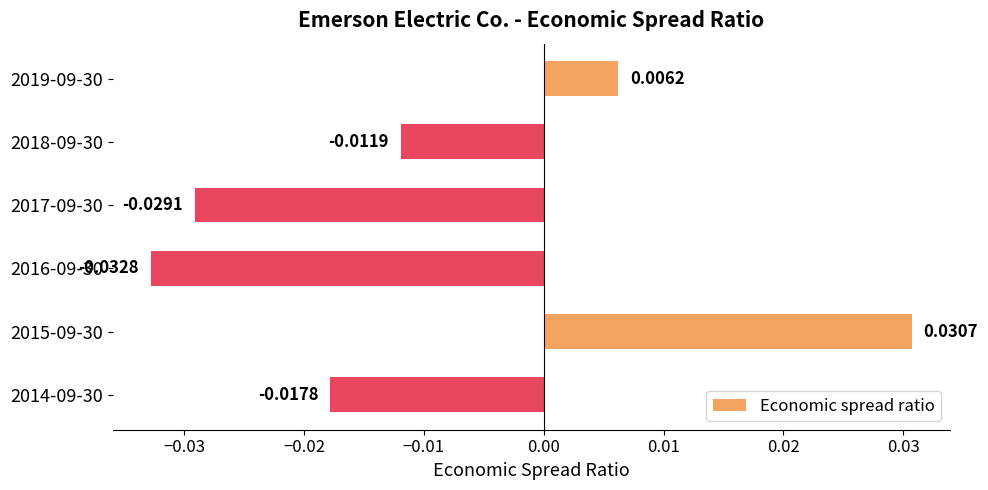

Rank the categories by value from highest to lowest.

2015-09-30, 2019-09-30, 2018-09-30, 2014-09-30, 2017-09-30, 2016-09-30